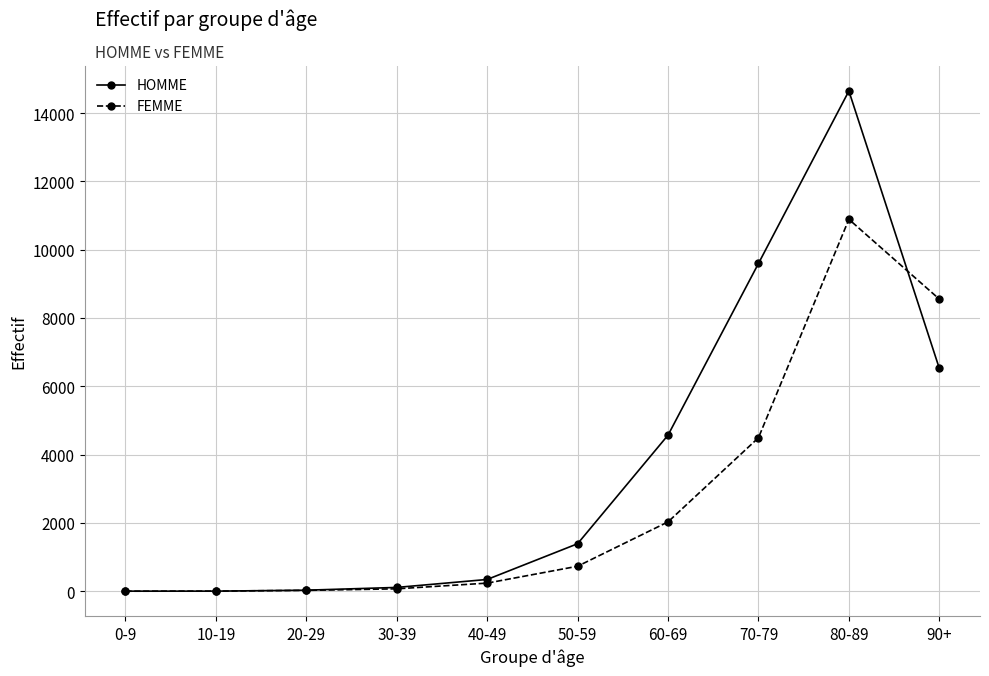

At which category is the sum across all series the highest?

80-89